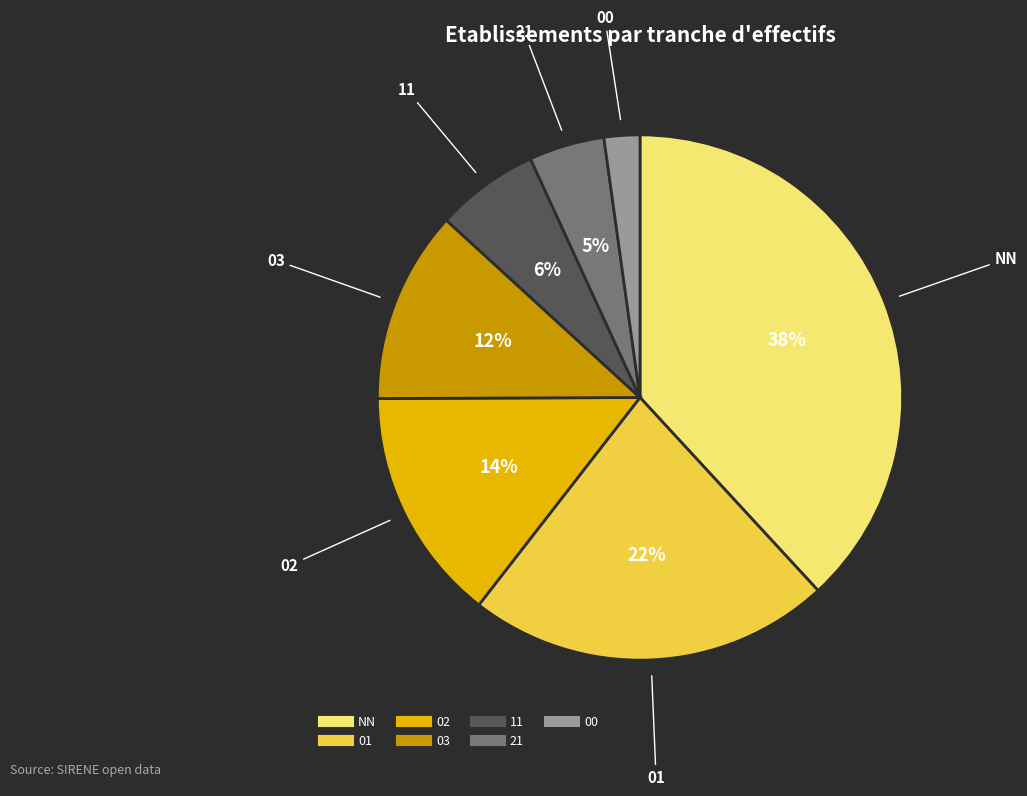

Count the number of slices in the pie.

7